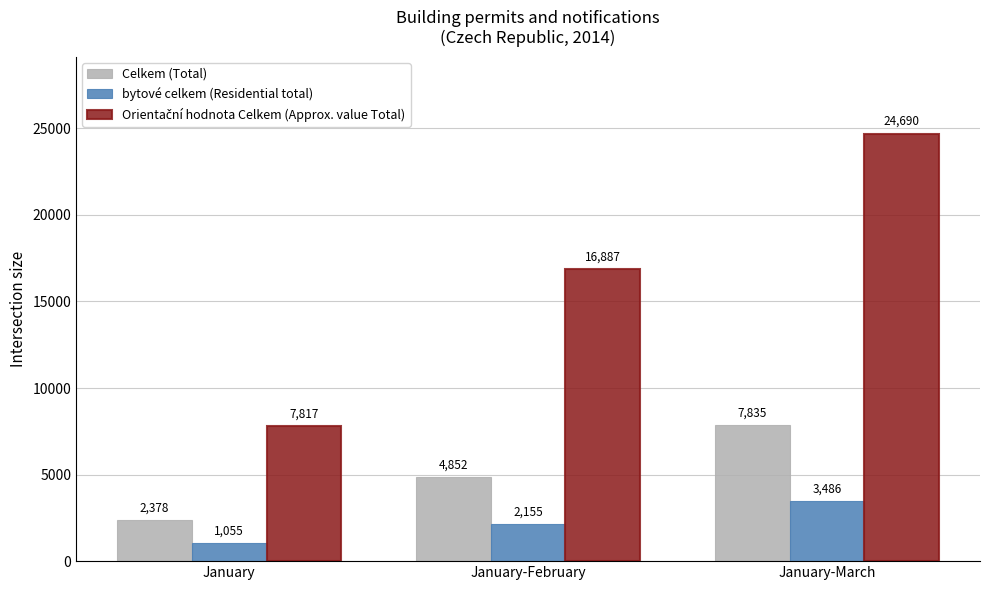

How many series are shown in this chart?

3